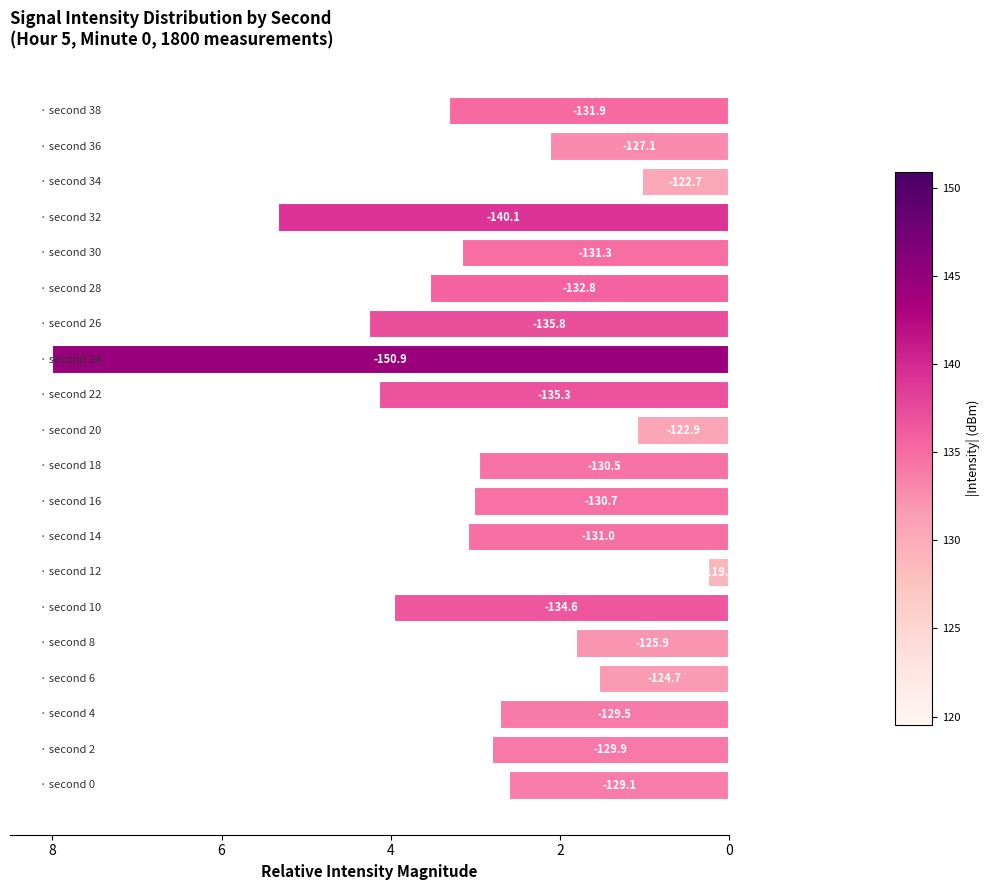

Does the chart contain any negative values?

No